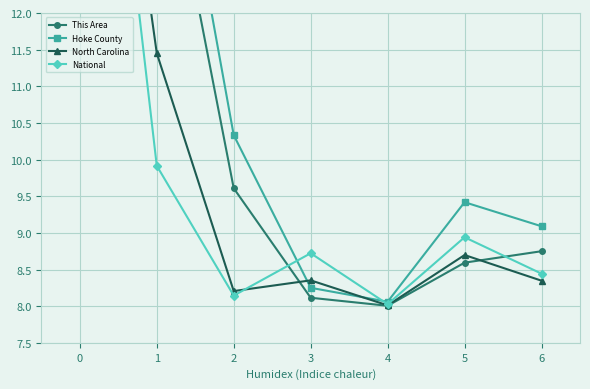

At how many categories does at least one series exceed 13?

2